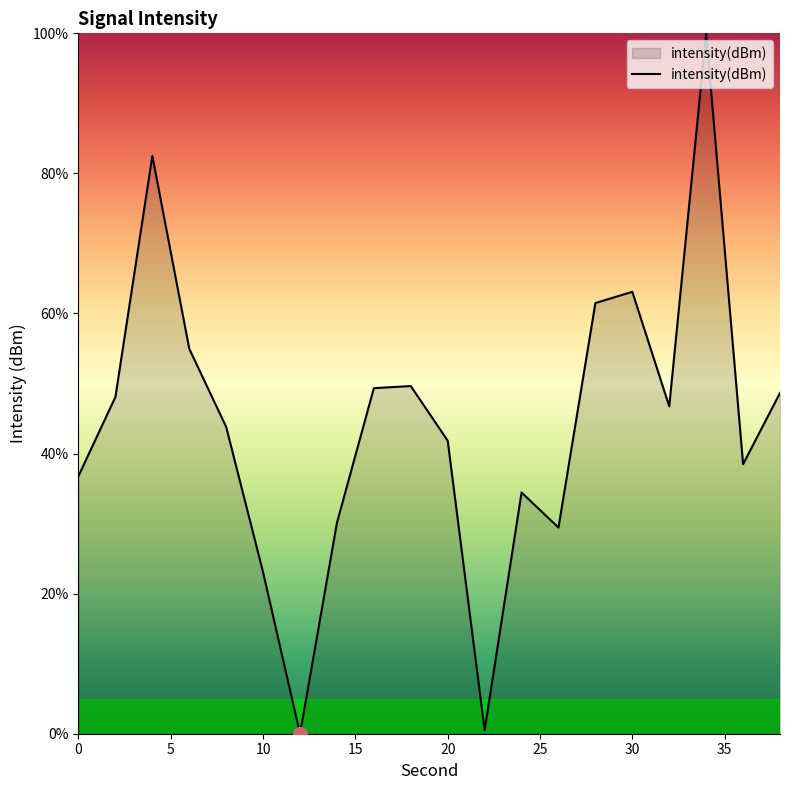

What is the maximum value shown in the chart?

100.0